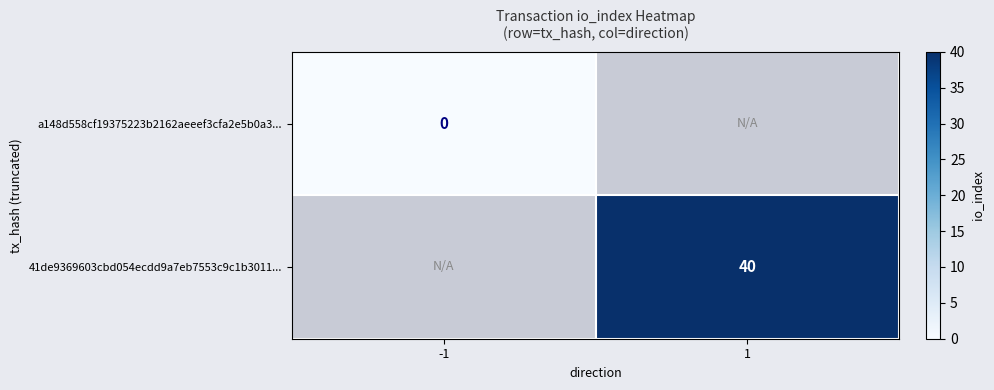

Is it true that 41de9369603cbd054ecdd9a7eb7553c9c1b3011... equals 40 at 1?

True